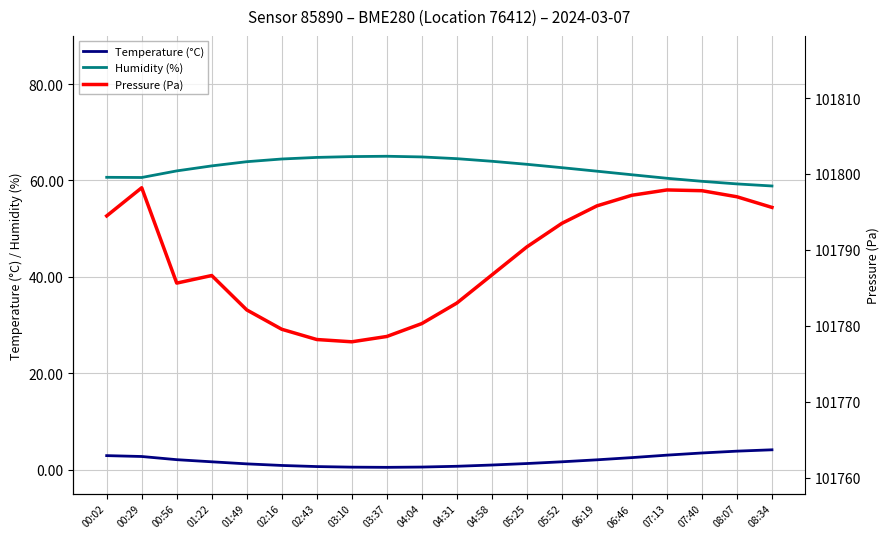

Which series has the largest range (max minus min)?

Pressure (Pa)